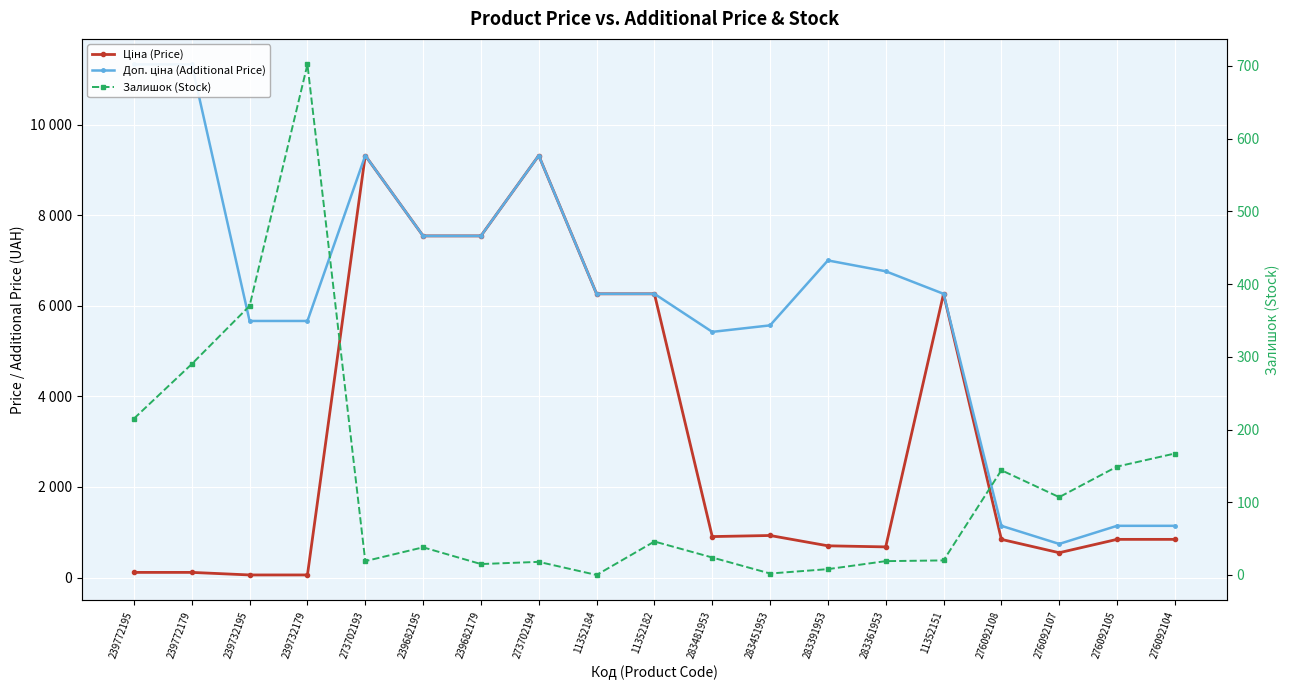

What is the difference between the maximum and minimum values in the Ціна (Price) series?

9264.7